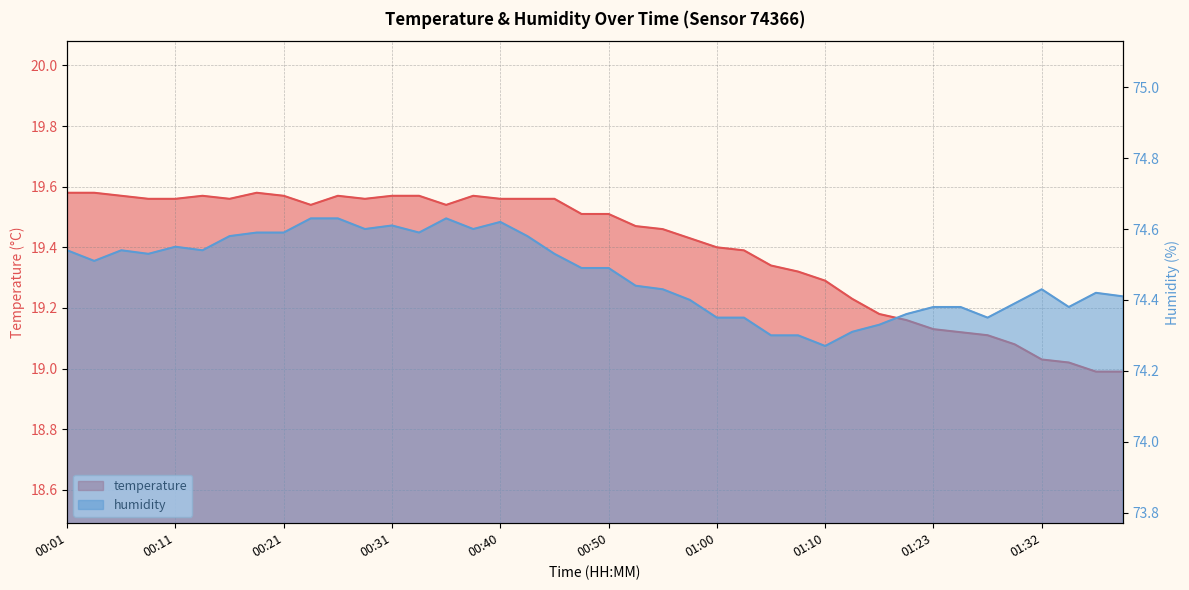

True or false: temperature and humidity cross at least once.

False